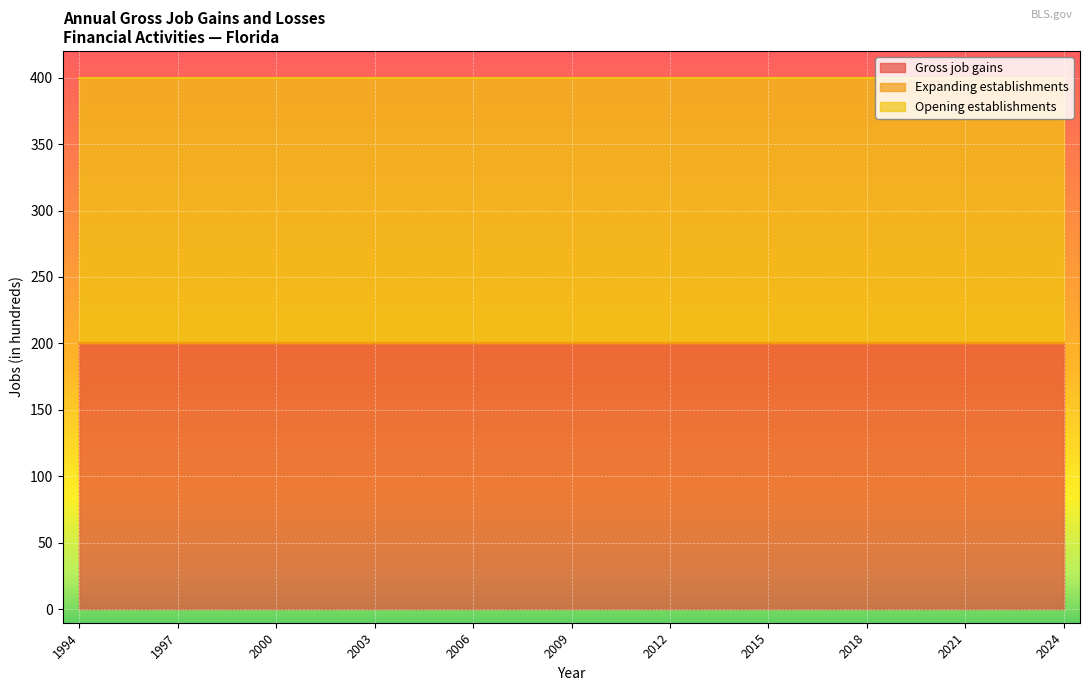

Which series has the largest range (max minus min)?

Gross job gains